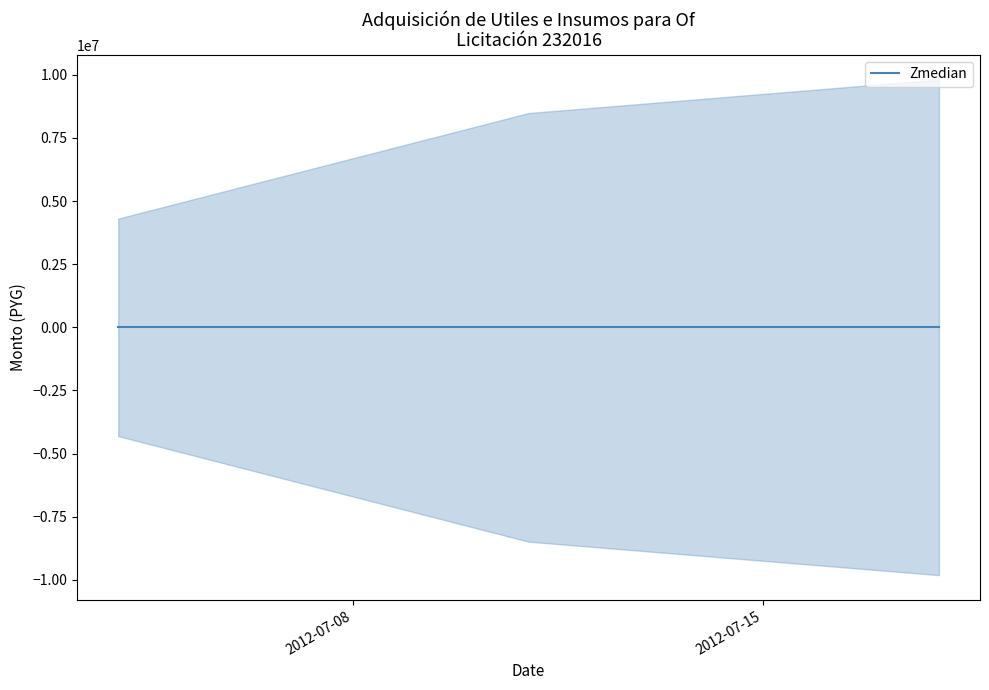

What is the value of the monto_depositado_proveedor point at the 1st from the left?

4305800